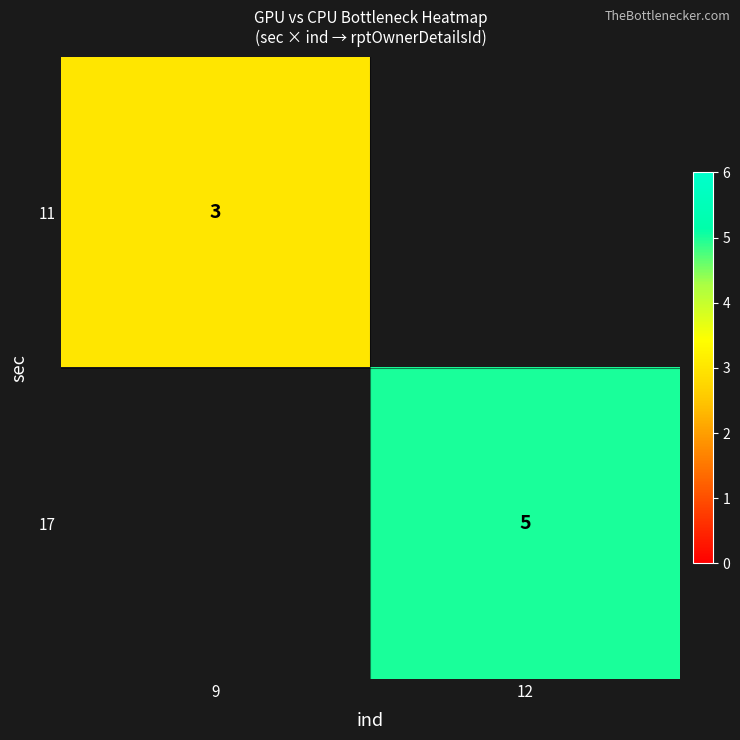

Is the value of 11 at 9 greater than the value of 17 at 12?

No